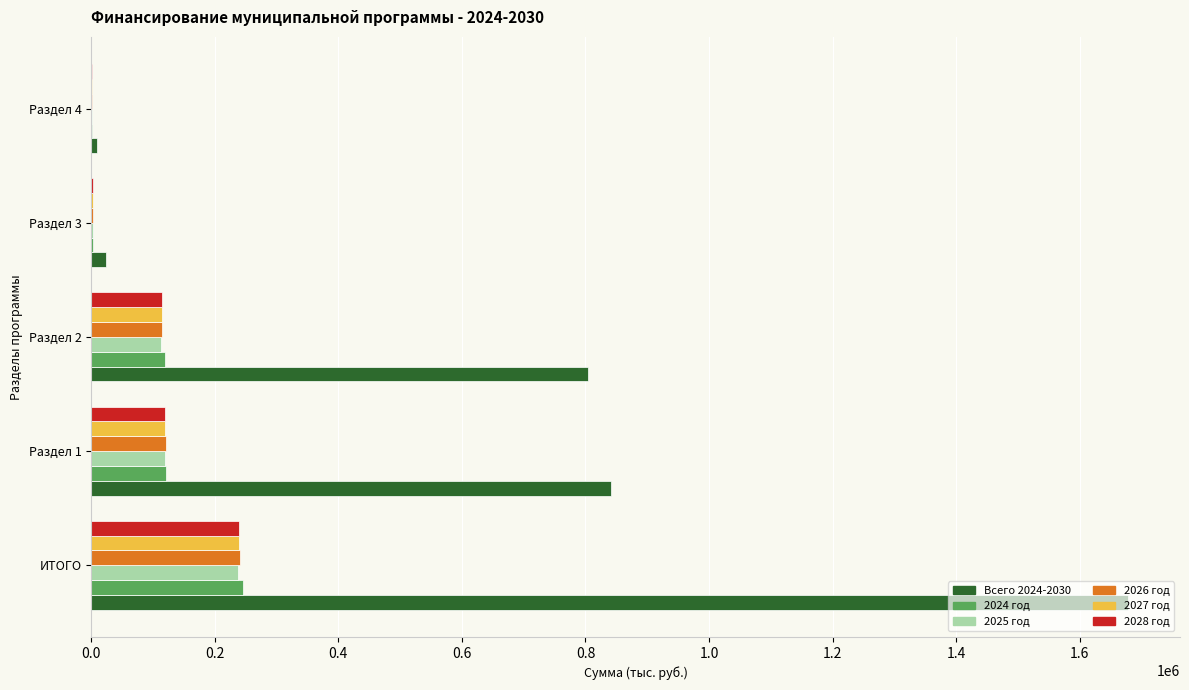

What is the sum of all 2026 год values?

480184.4